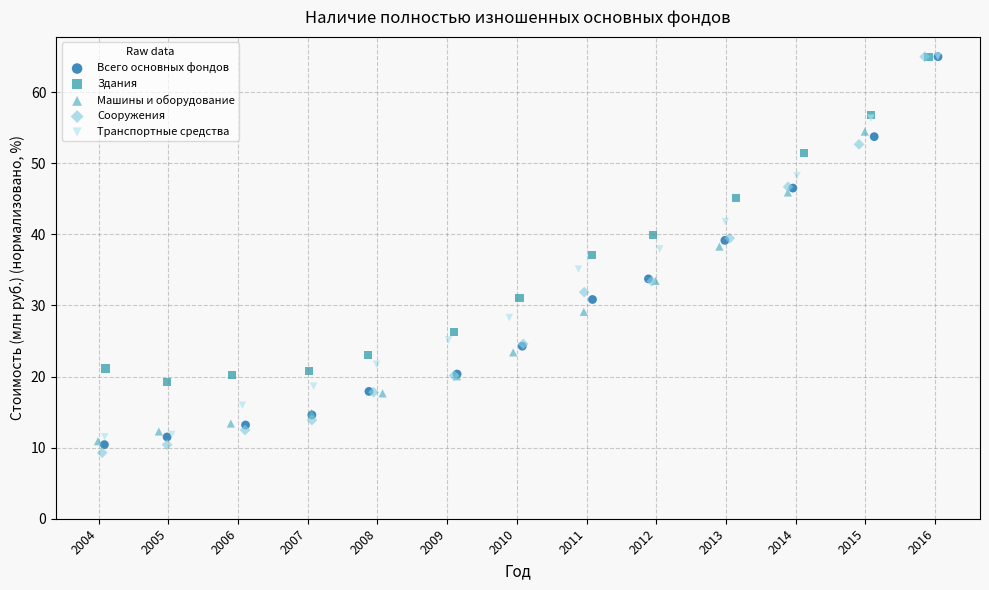

Which series has the widest spread of Y values?

Сооружения